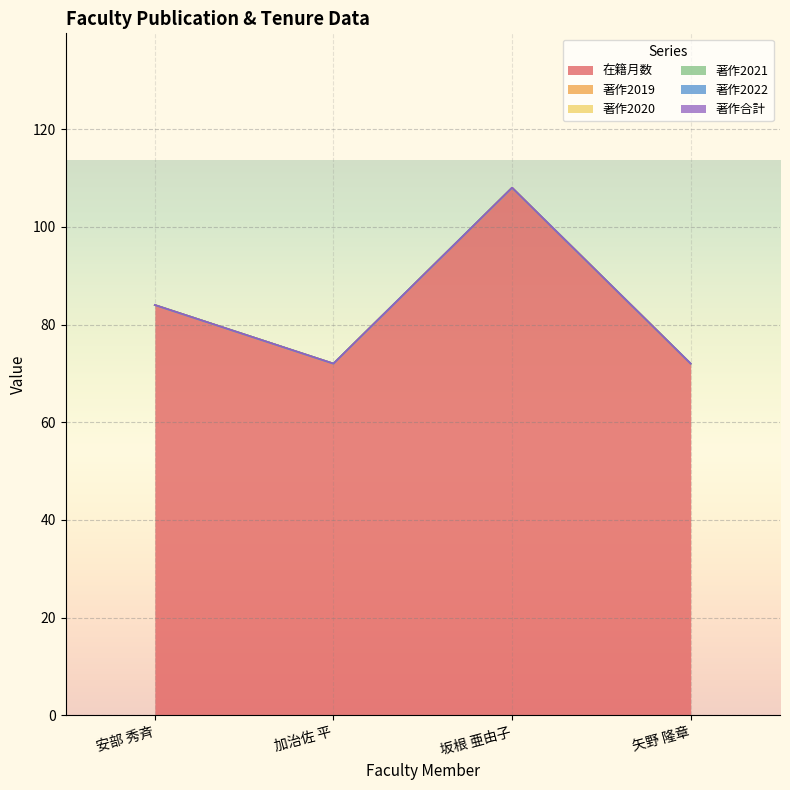

Rank the series at 安部 秀斉 from highest to lowest value.

在籍月数, 著作2019, 著作2020, 著作2021, 著作2022, 著作合計